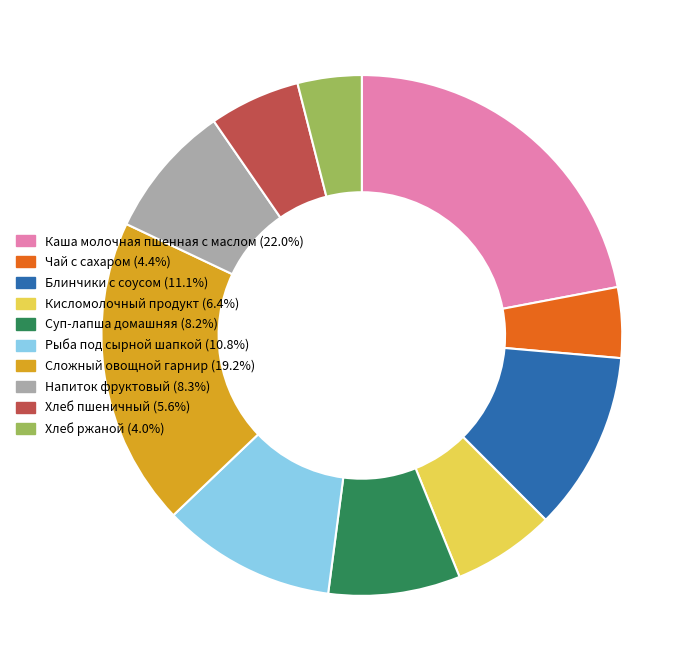

Which slice is the largest?

Каша молочная пшенная с маслом